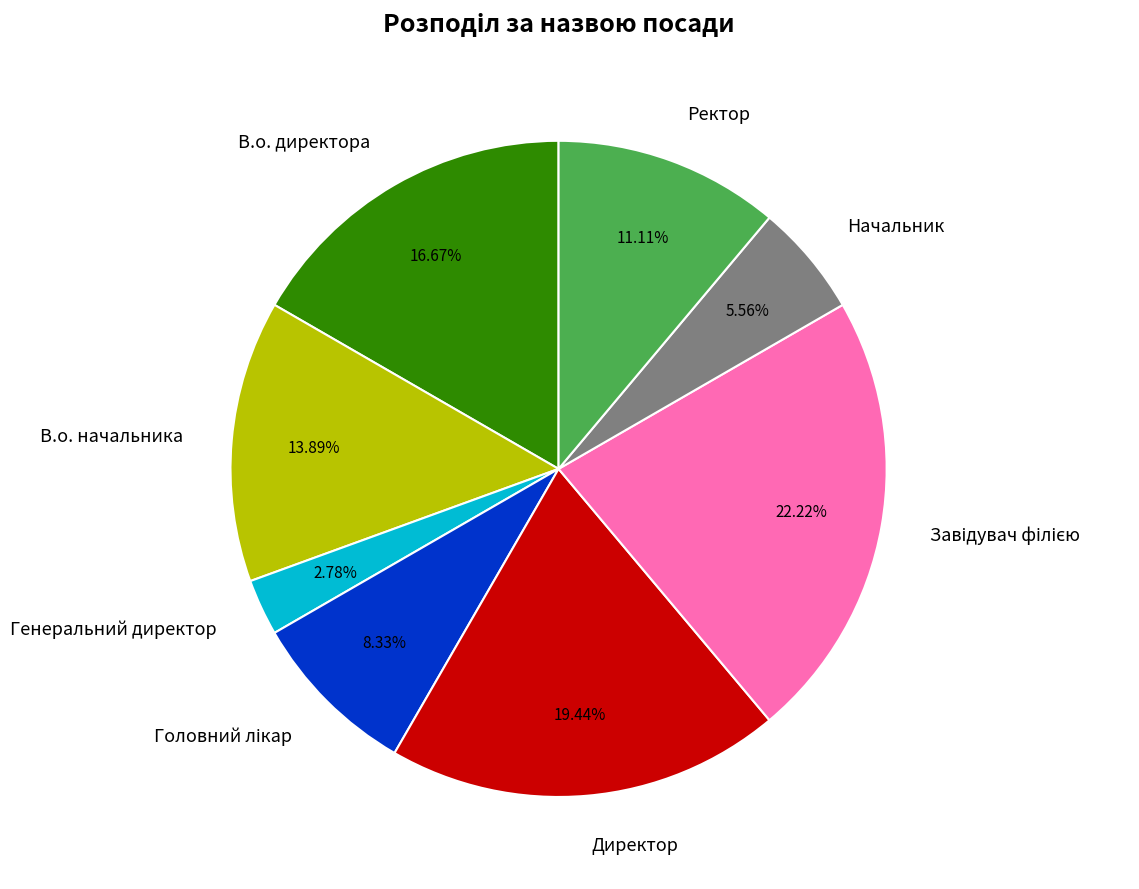

Count the number of slices in the pie.

8